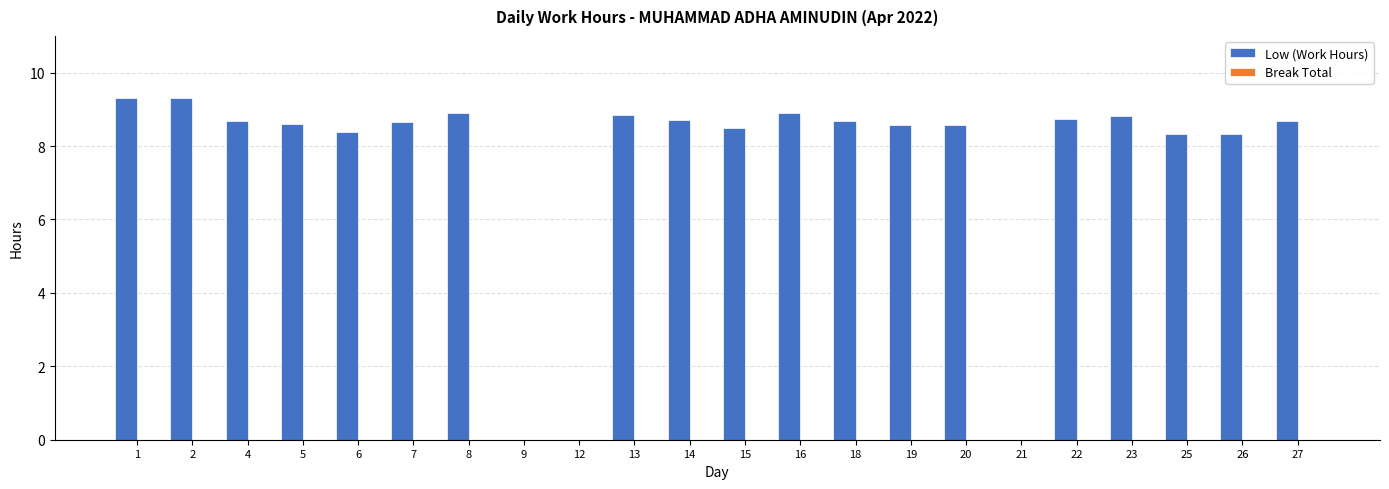

What is the sum of the values at 19 and 14?

17.3